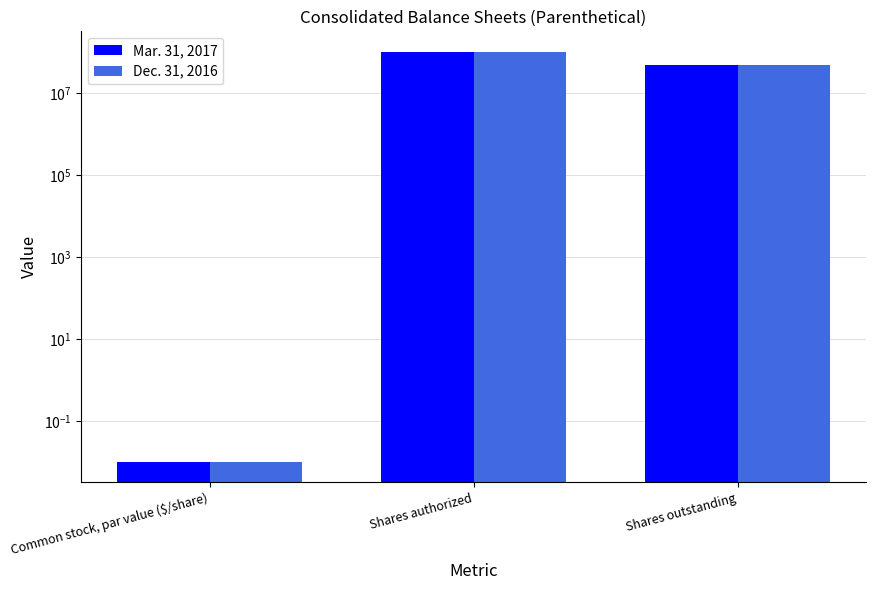

What position from the left is Common stock, par value ($/share)?

1